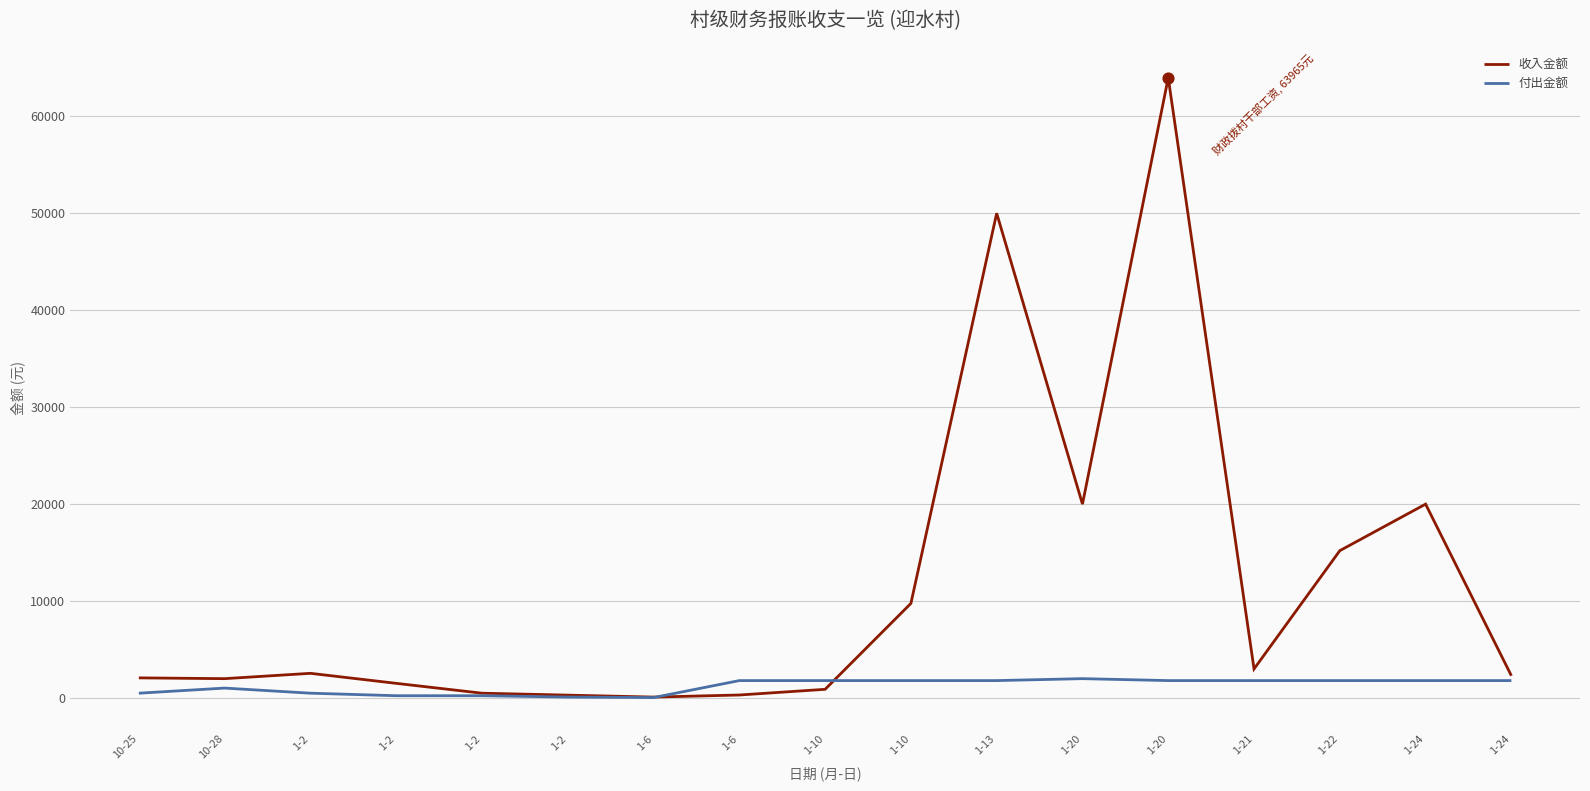

Is the value of 收入金额 at 1-20 greater than the value of 付出金额 at 1-20?

Yes